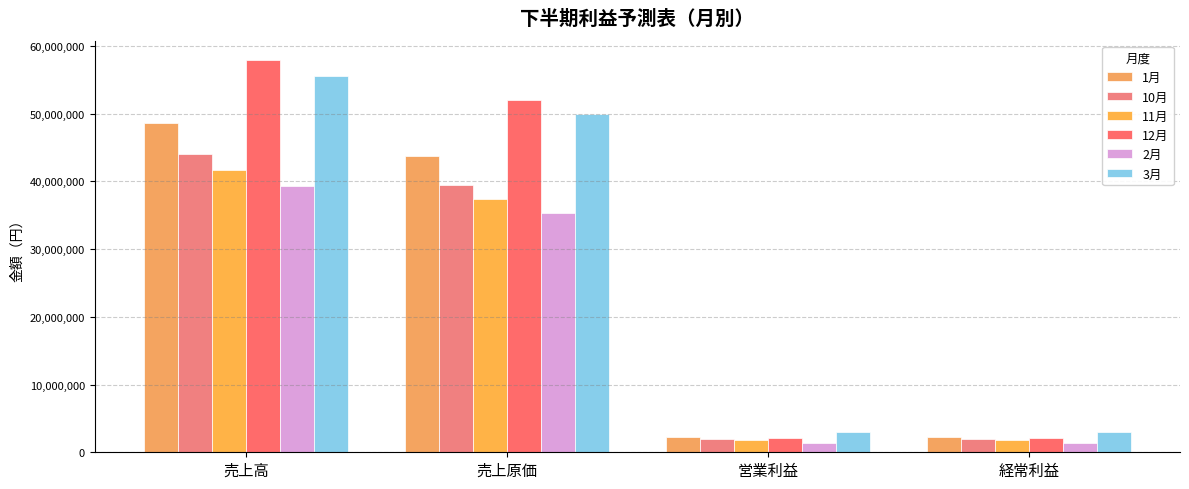

How many bars are there in total?

24